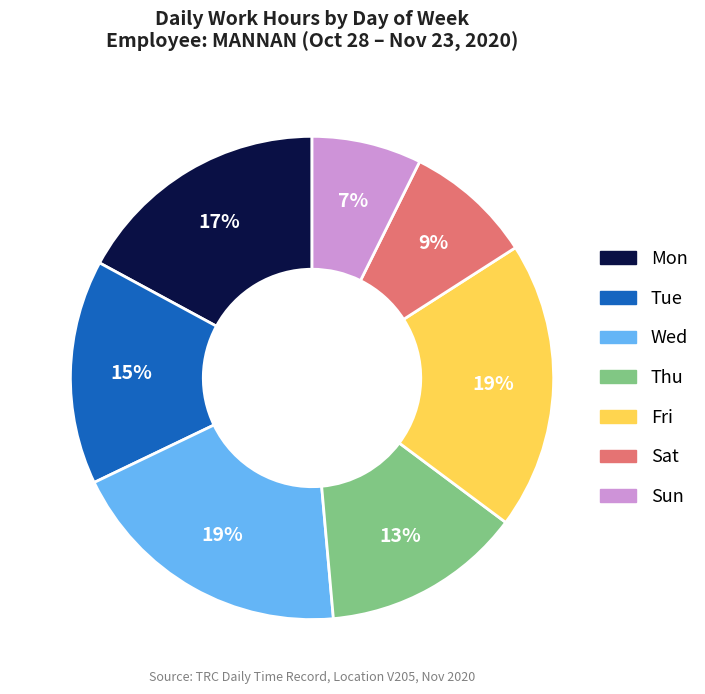

To the nearest percent, what is the average slice percentage?

14%